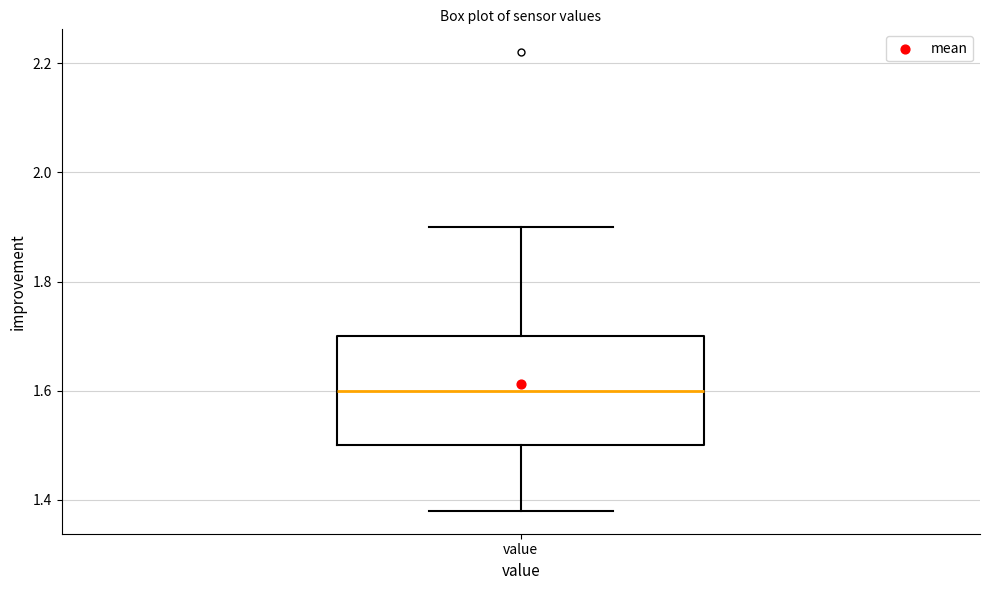

Transcribe this box plot: give where the median line is, the range the box spans, and where the two whiskers end, as read against the y-axis. The values are not printed on the chart, so give them approximately, as read against the axis.

median 1.60, box 1.50 to 1.70, whiskers 1.38 to 1.90